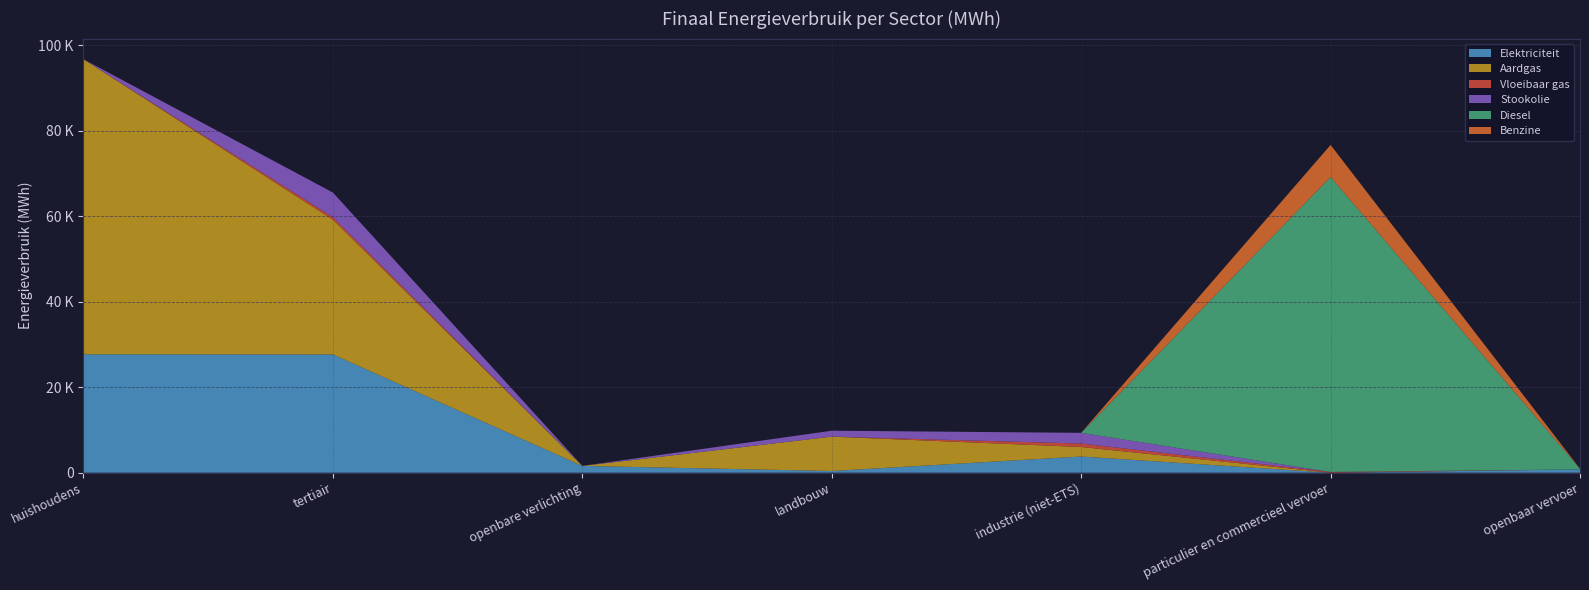

Reading left to right, what are all the values shown in this chart?

Elektriciteit: 27709.4	27683.2	1588.3	399.9	3787.3	3.2	770.6
Aardgas: 69064.1	31537.9	0.0	8042.4	2234.9	4.9	0.0
Vloeibaar gas: 0.0	562.8	0.0	5.0	803.3	170.5	0.0
Stookolie: 0.0	5790.1	0.0	1379.6	2505.9	0.0	0.0
Diesel: 0.0	0.0	0.0	0.0	0.0	69017.6	161.6
Benzine: 0.0	0.0	0.0	0.0	0.0	7521.6	0.0